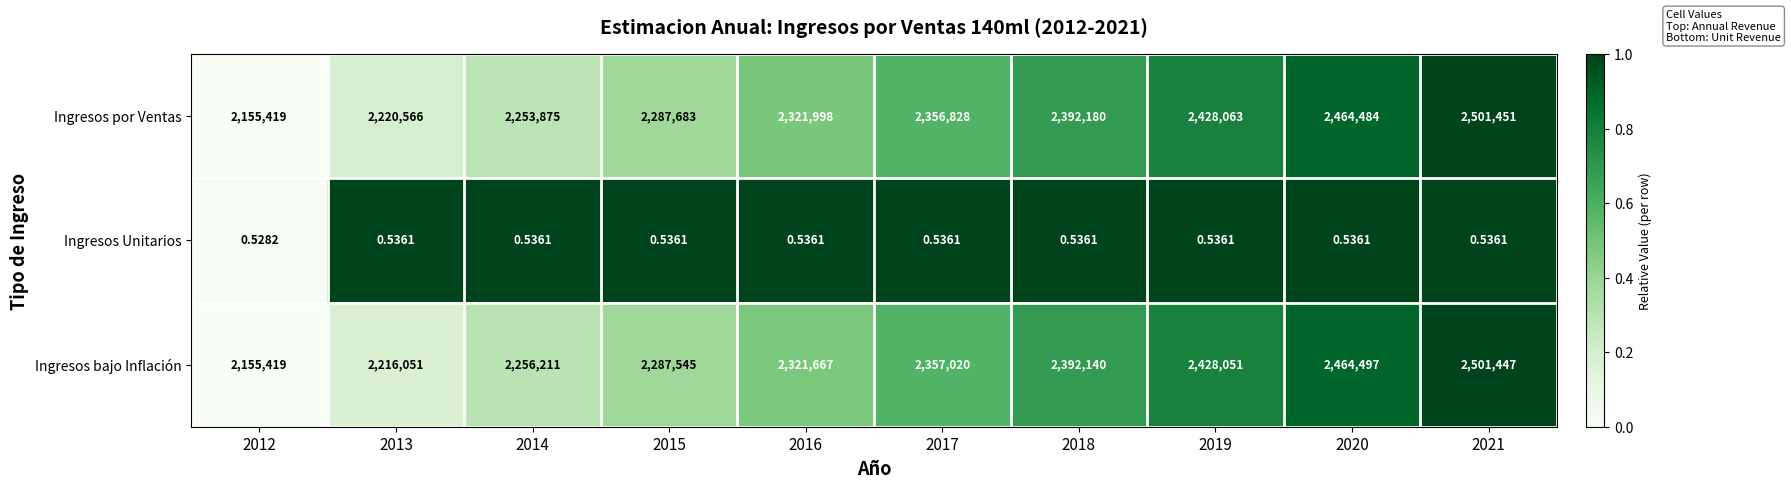

At 2016, list the series in order from largest to smallest.

Ingresos por Ventas, Ingresos bajo Inflación, Ingresos Unitarios